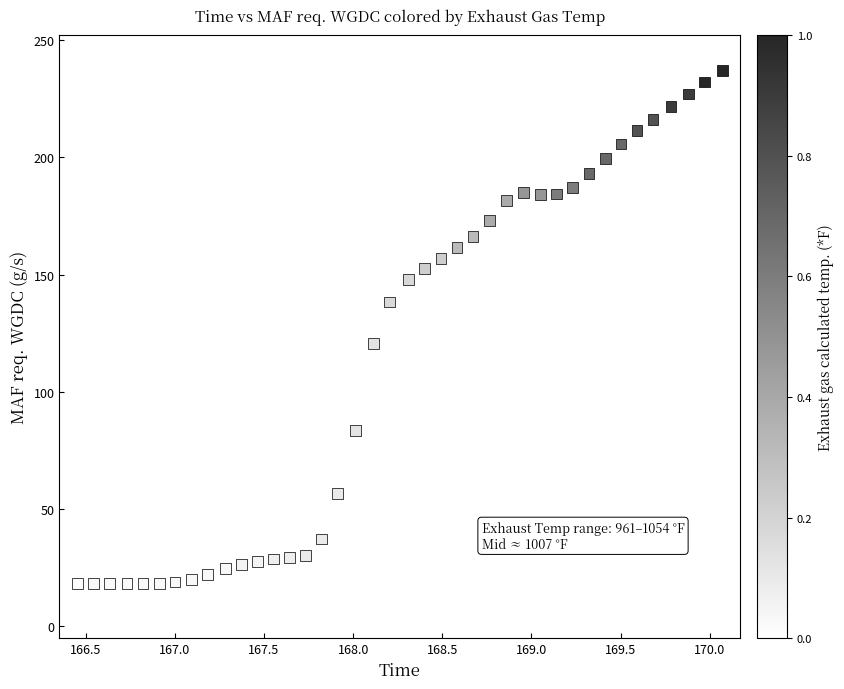

What Y value in the scatter plot is closest to 127?

120.7